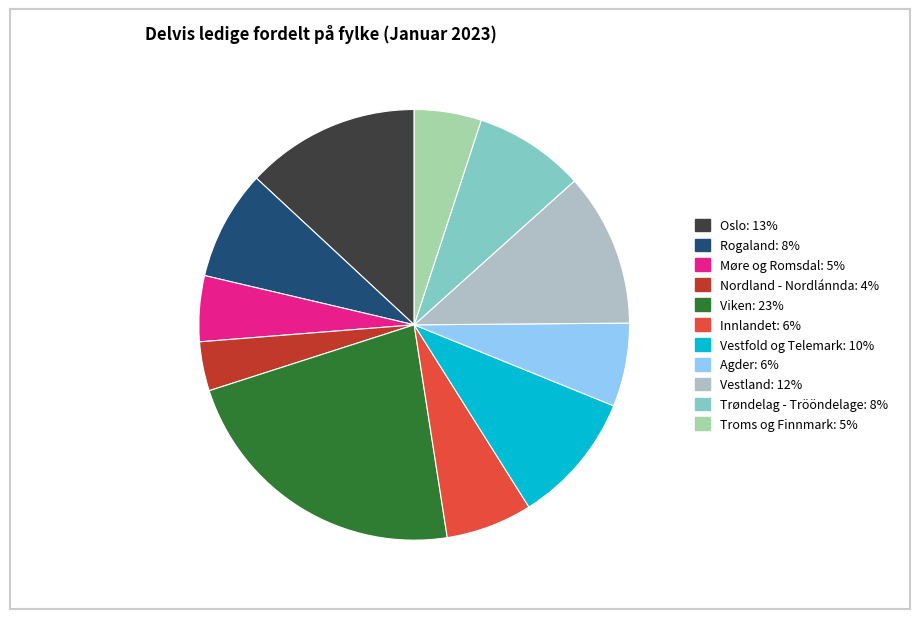

Is the sum of Innlandet and Vestfold og Telemark greater than half?

No